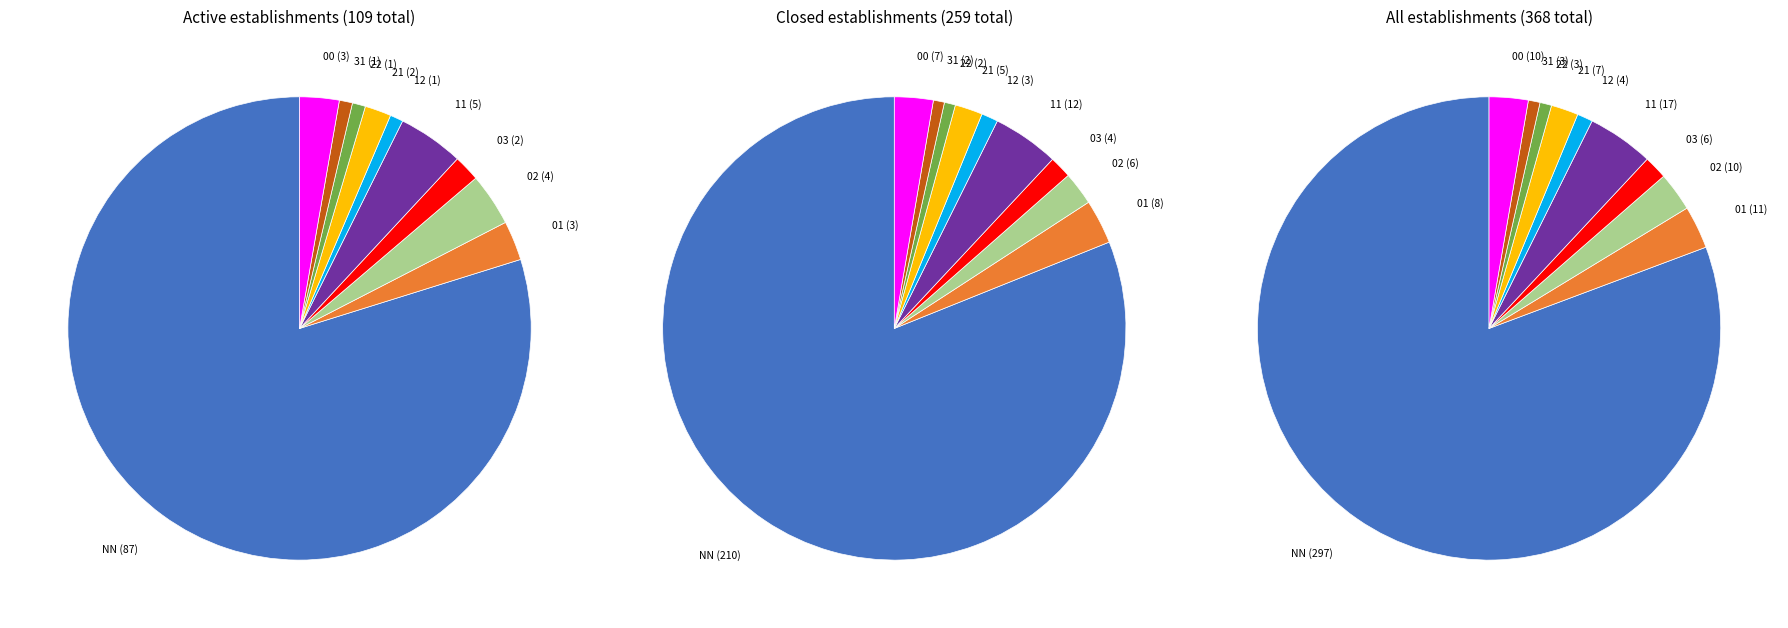

True or false: 03 accounts for 2% of the total.

True